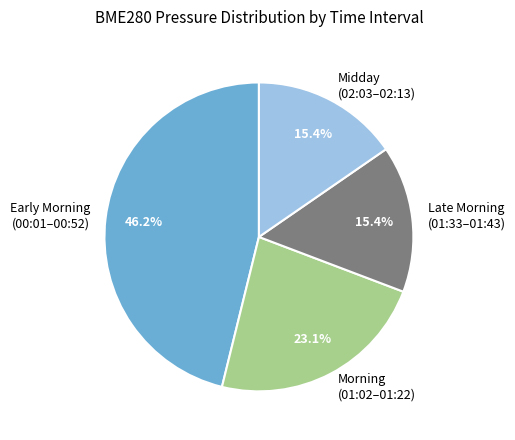

Is Late Morning (01:33–01:43) the majority of the pie?

No